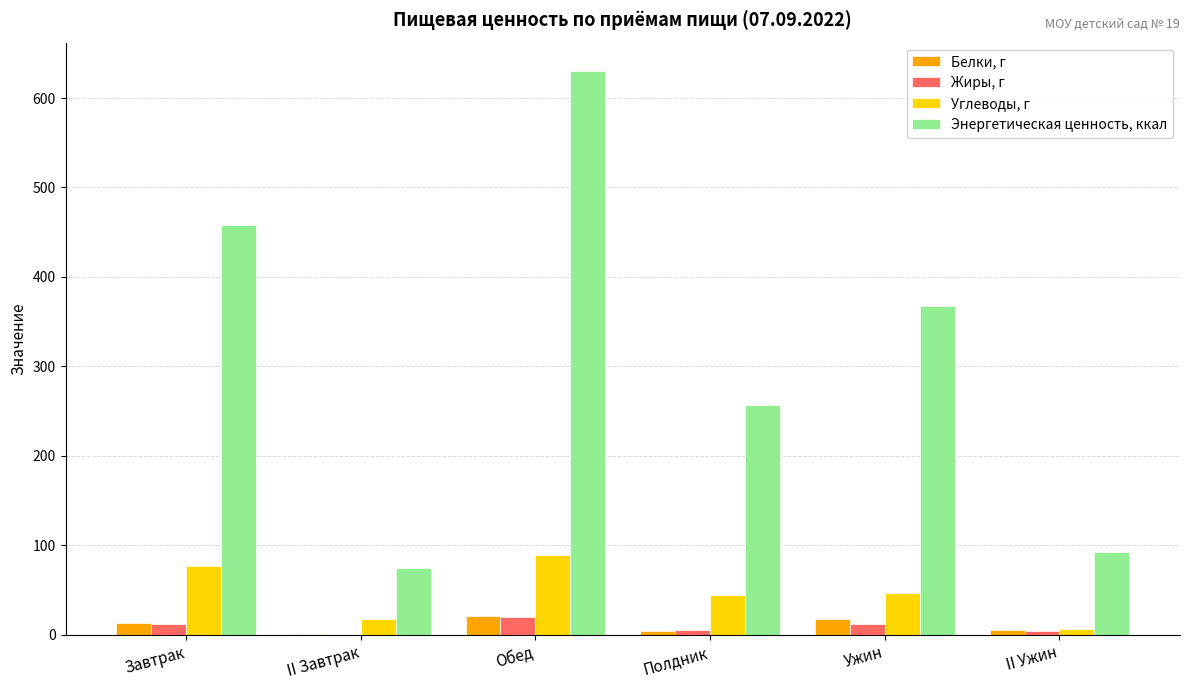

What is the total value across all series at Обед?

760.3